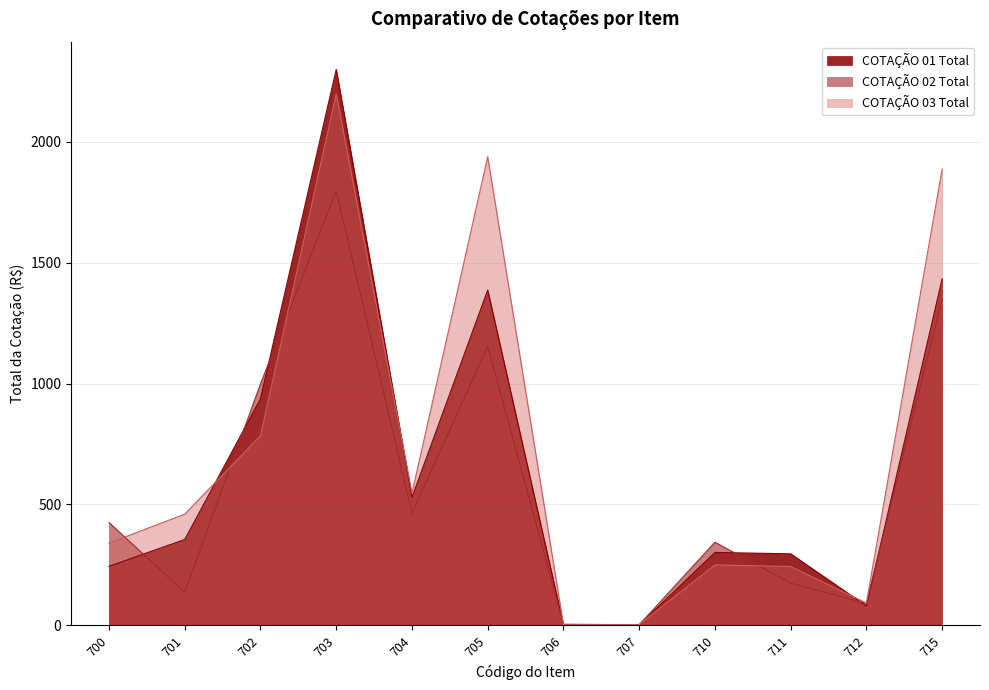

Between 704 and 703, which is larger?

703